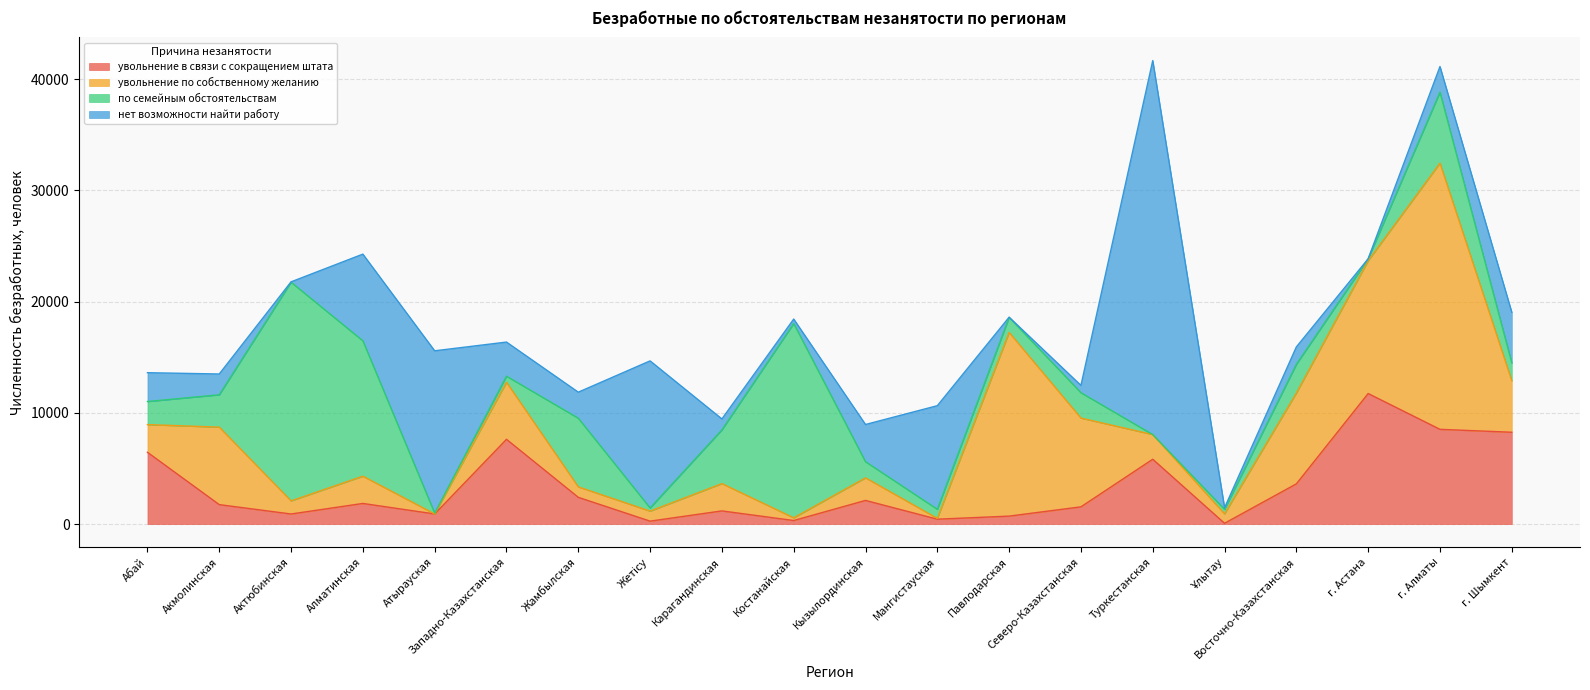

Which series has the largest total across all categories?

нет возможности найти работу